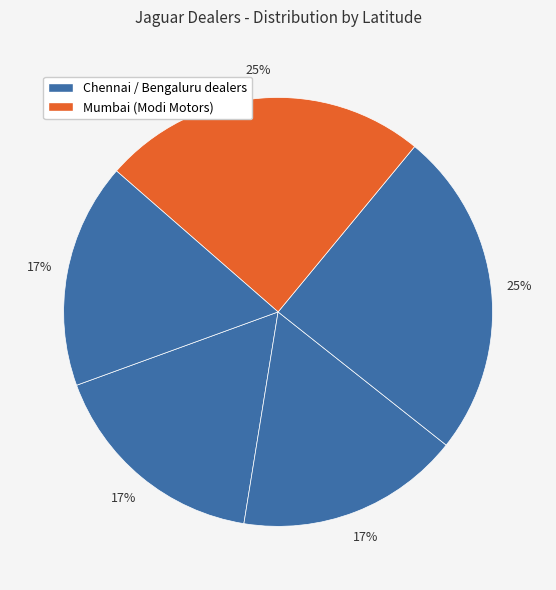

Count the number of slices in the pie.

5